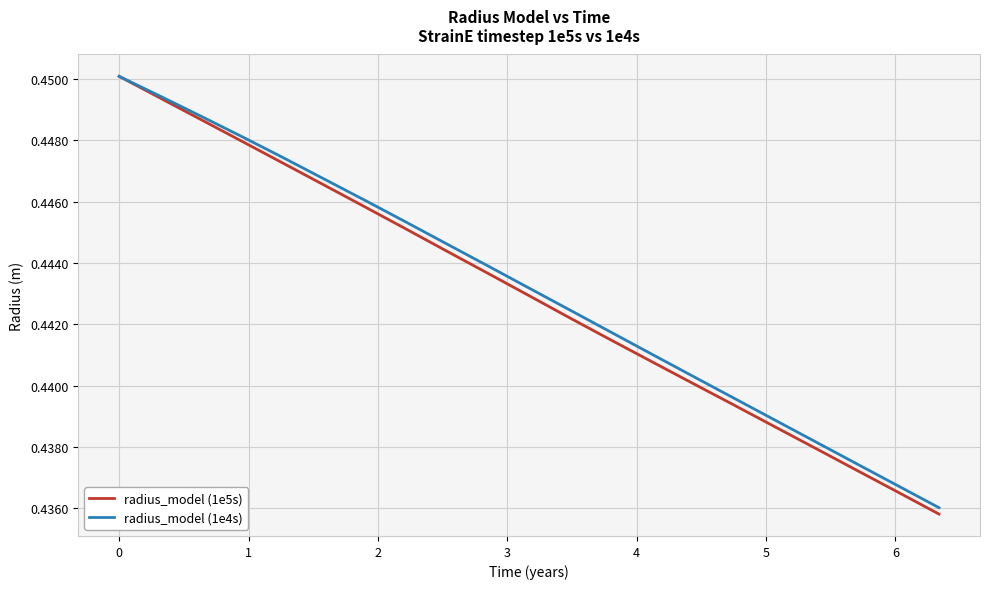

Which series has the widest spread of values?

radius_model (1e5s)